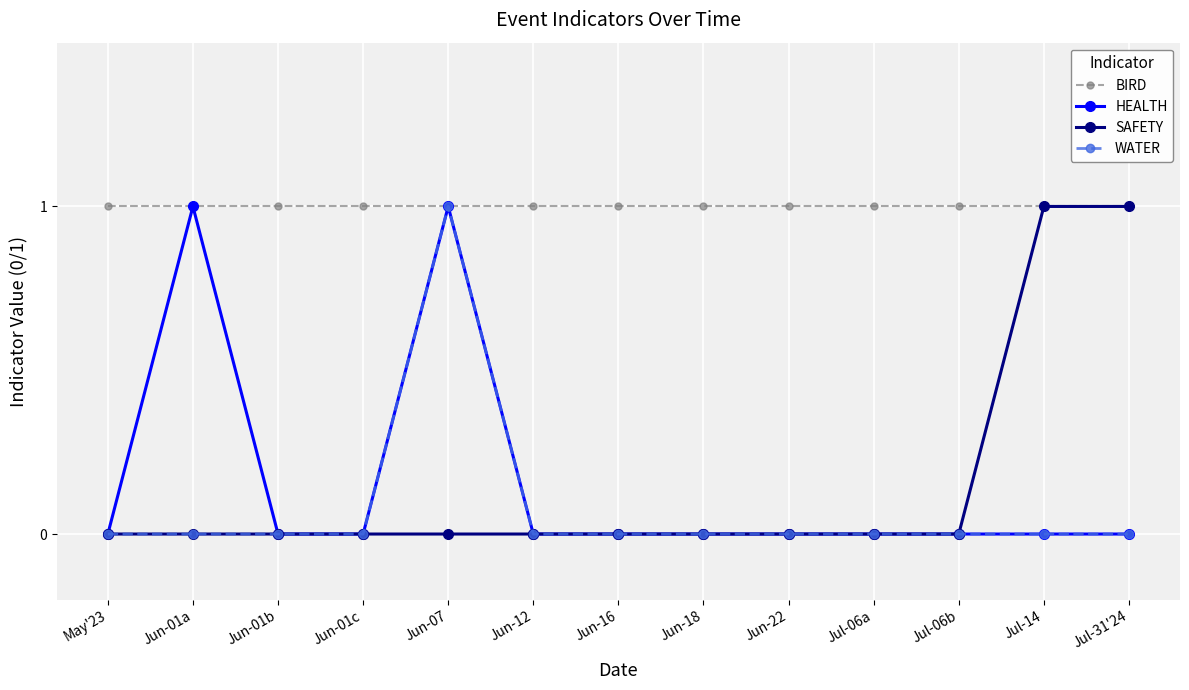

The BIRD series shows 0 at Jun-01a. True or false?

False